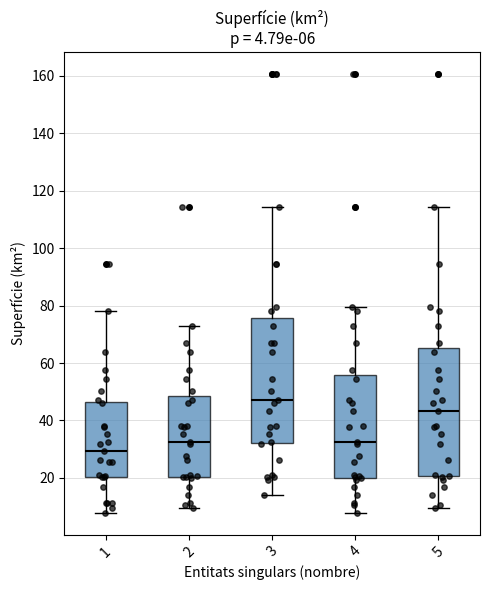

Which box's median line is the highest?

3